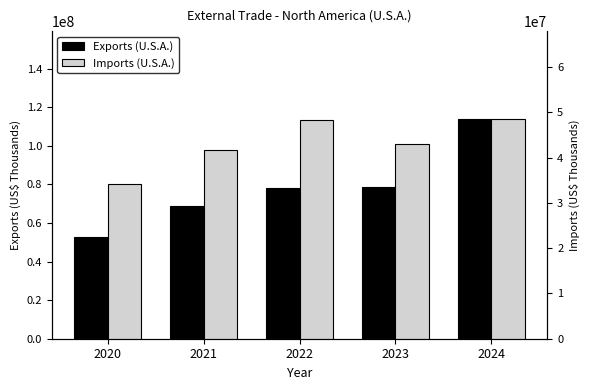

Is it true that Imports (U.S.A.) equals 59513149 at 2023?

False